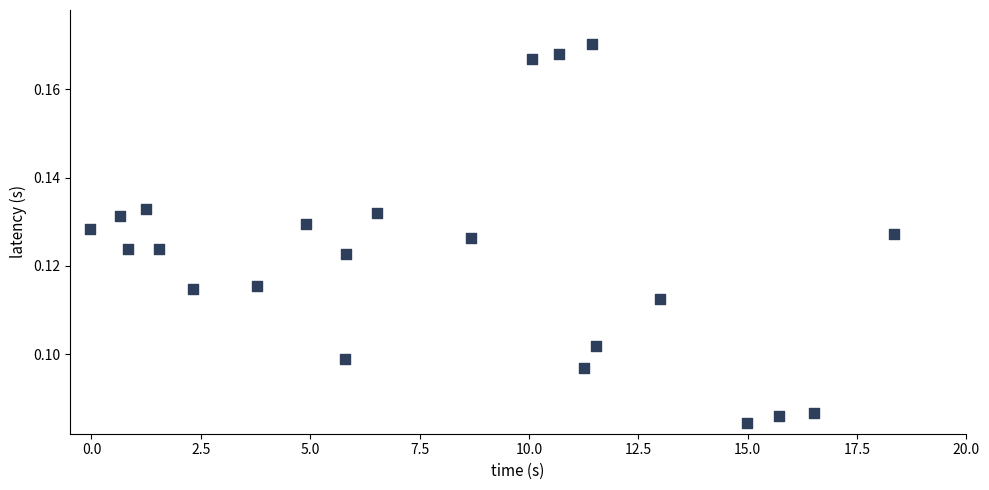

What is the range of X values (max minus min)?

18.4